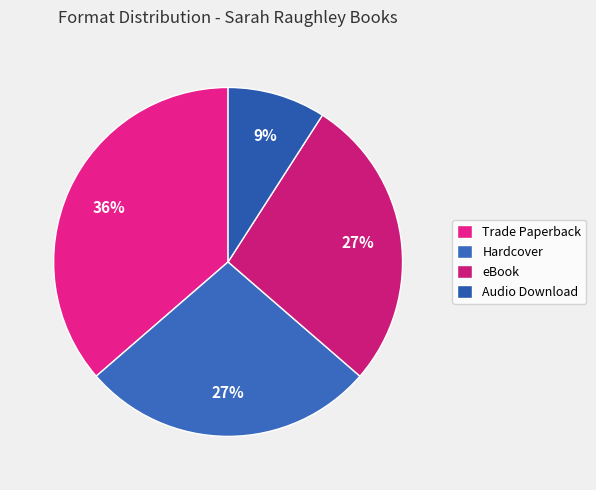

How many slices are in this pie chart?

4